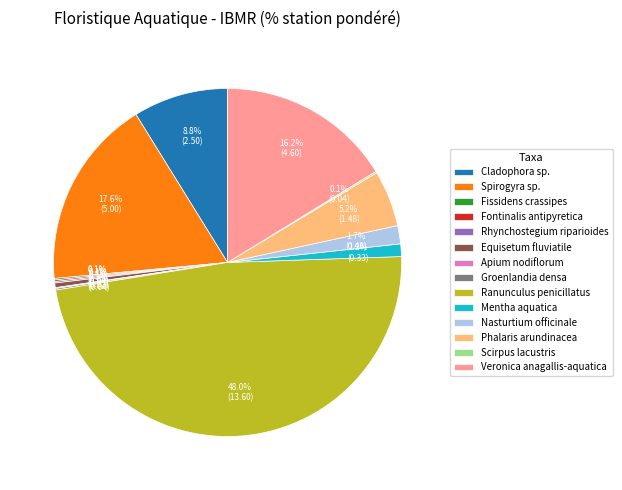

What portion of the pie excludes Mentha aquatica?

98.8%